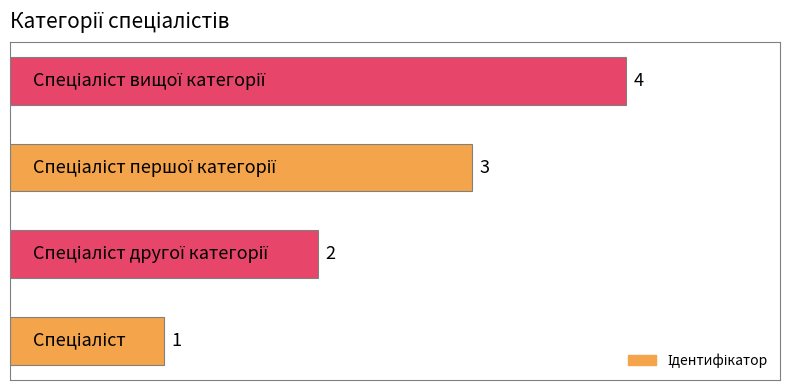

Does the chart contain stacked bars?

No